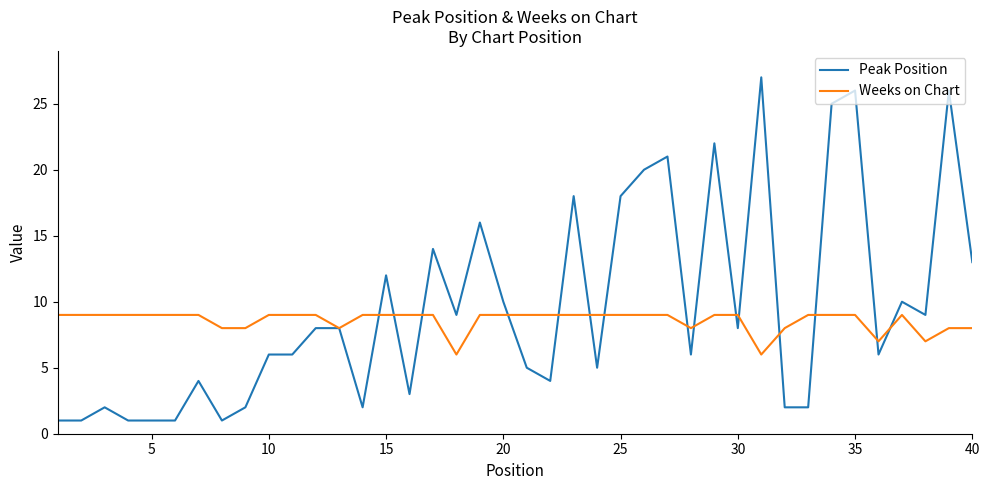

Which series has the largest range (max minus min)?

Peak Position